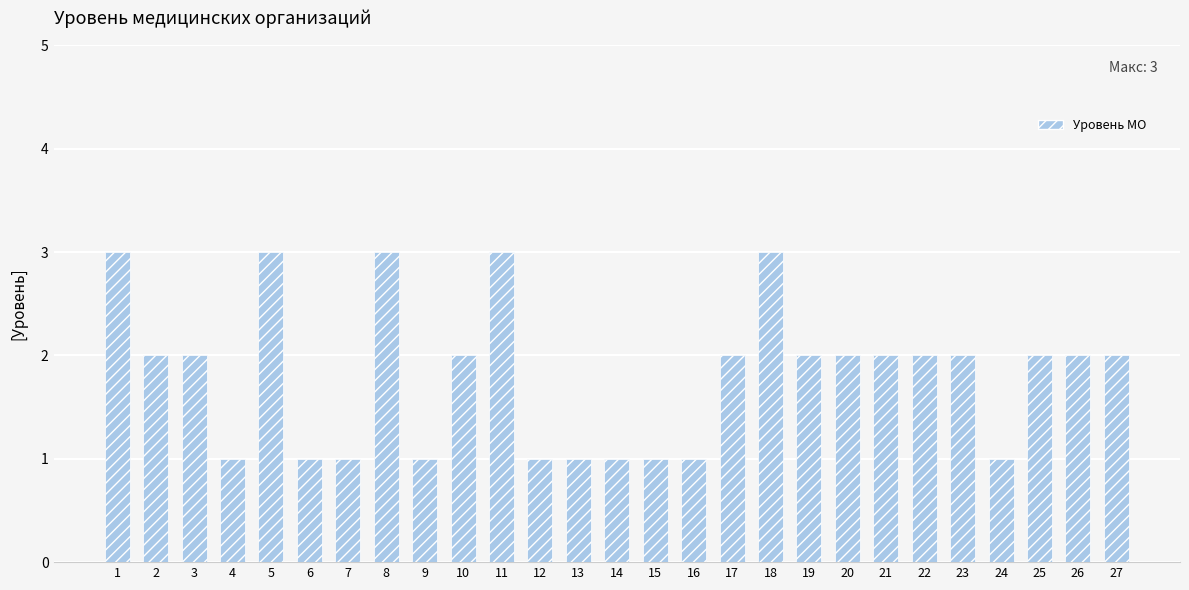

What is the value of the 11th bar from the left?

3